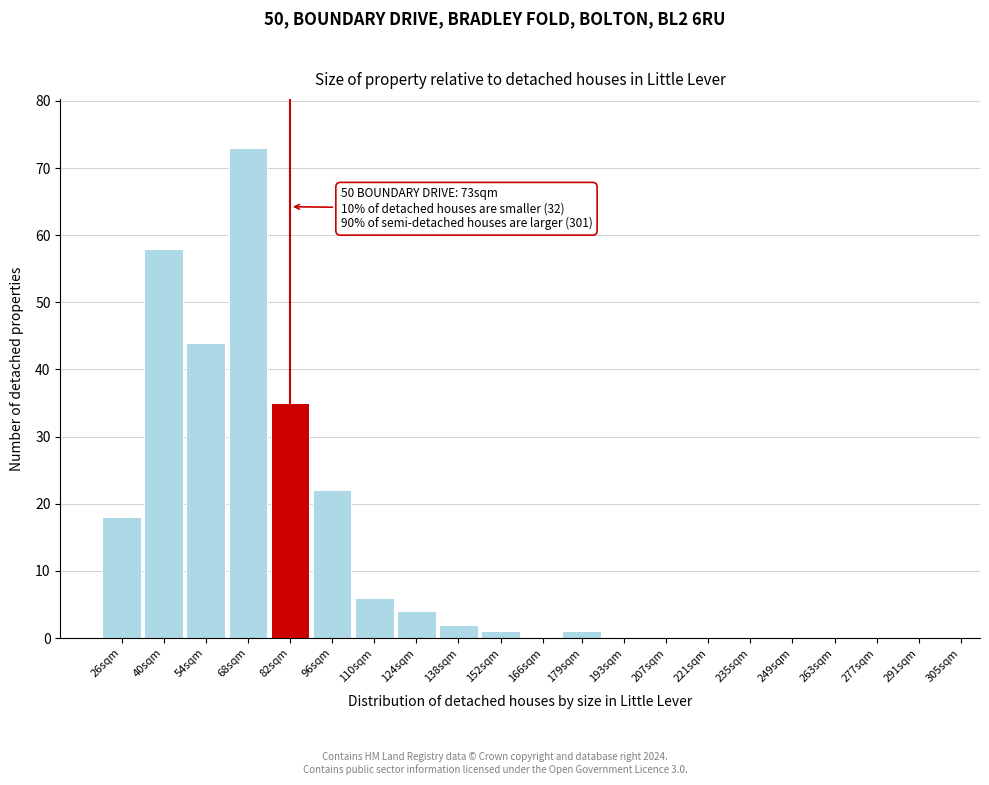

Reading left to right, extract all data points from this chart.

26sqm=18	40sqm=58	54sqm=44	68sqm=73	82sqm=35	96sqm=22	110sqm=6	124sqm=4	138sqm=2	152sqm=1	166sqm=0	179sqm=1	193sqm=0	207sqm=0	221sqm=0	235sqm=0	249sqm=0	263sqm=0	277sqm=0	291sqm=0